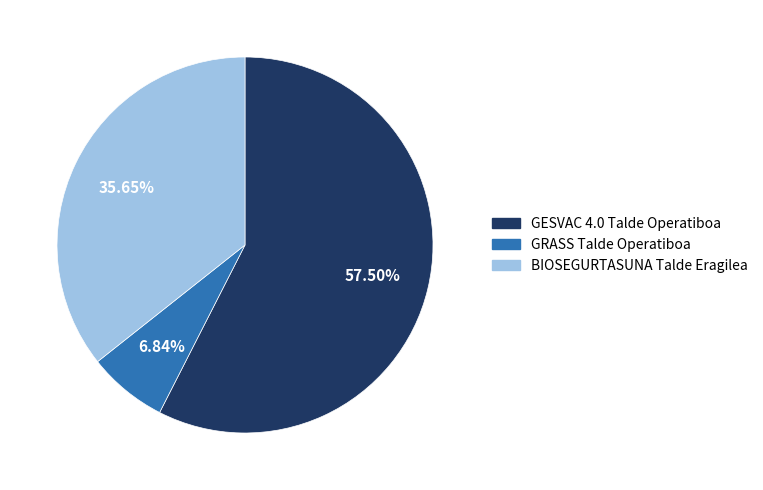

True or false: GRASS Talde Operatiboa accounts for 14% of the total.

False